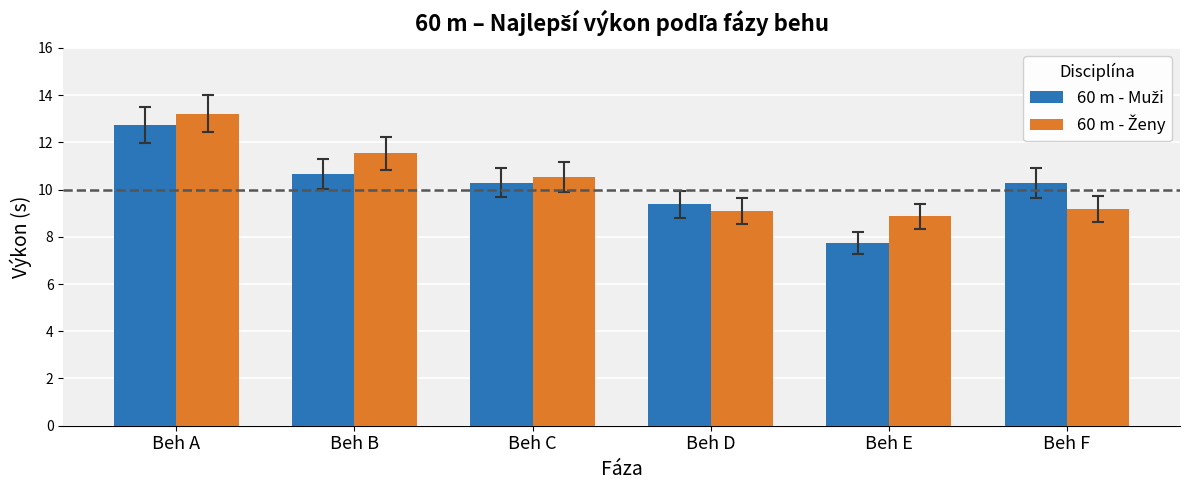

At which category is the sum across all series the highest?

Beh A